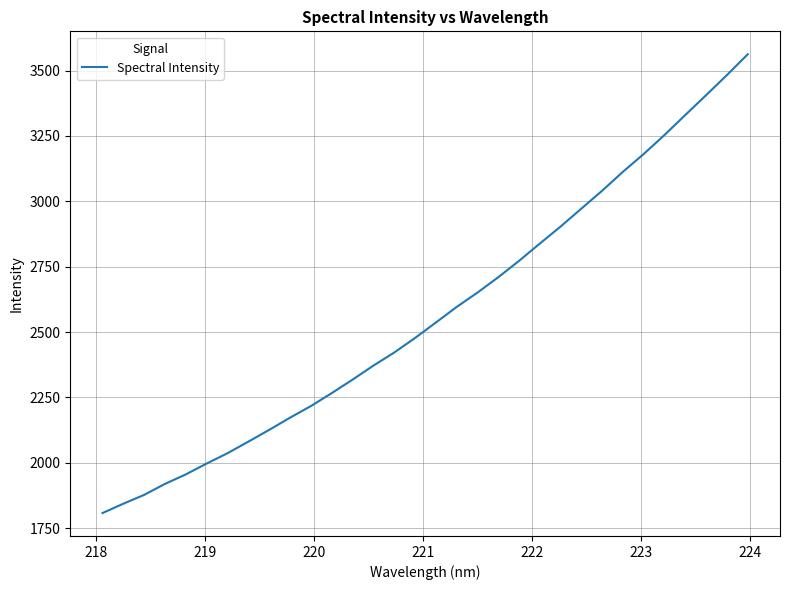

What is the smallest value displayed?

1808.2